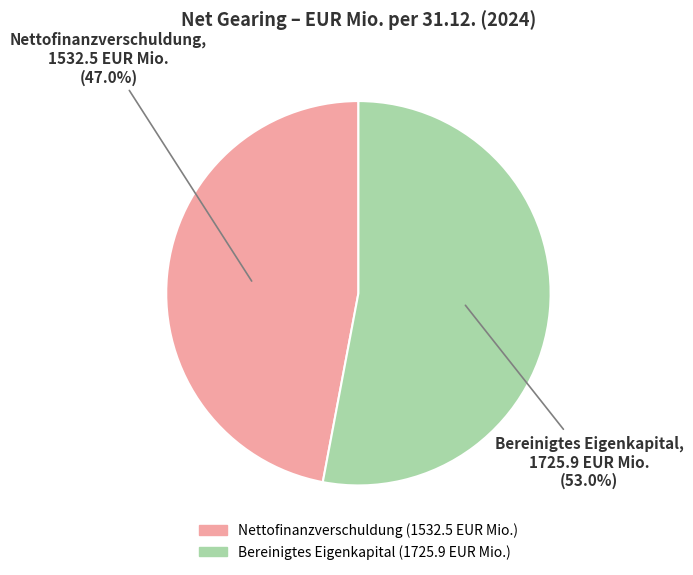

Does any single category account for the majority?

Yes